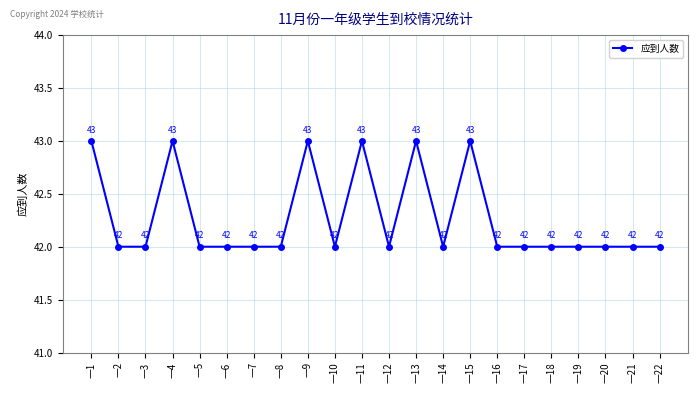

What is the value of the 10th point from the left?

42